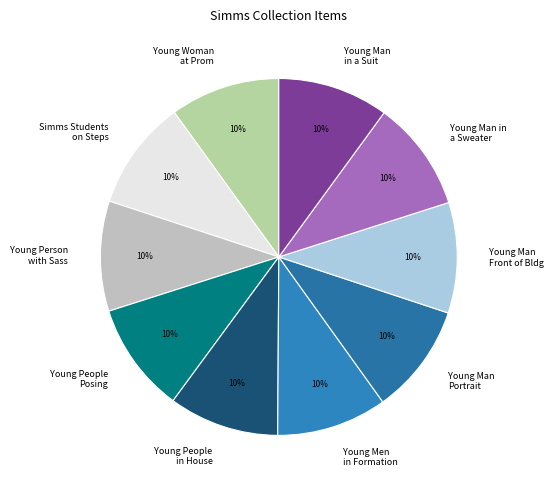

To the nearest percent, what is the average slice percentage?

10%